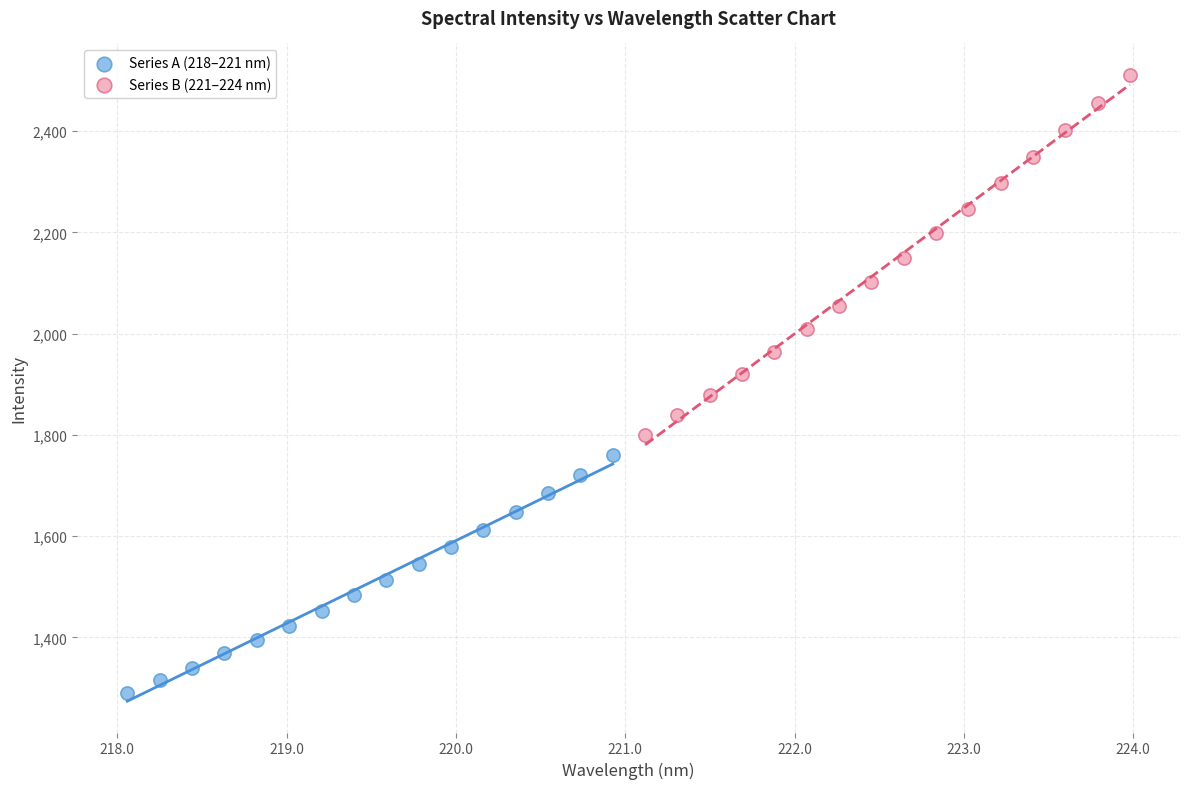

Which series reaches the maximum Y coordinate?

Series B (221–224 nm)